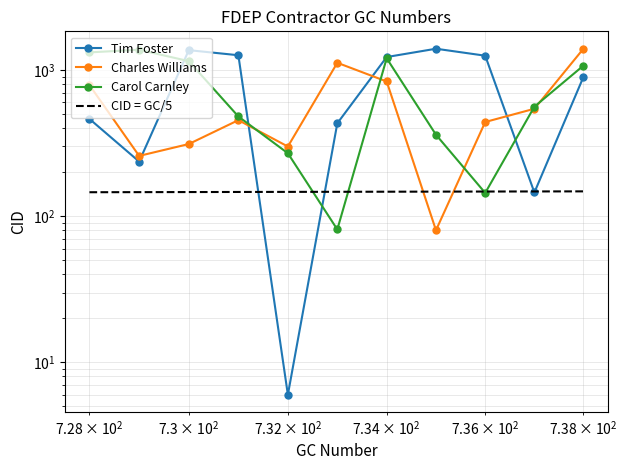

What is the value of the Tim Foster point at the 3rd from the left?

1364.0